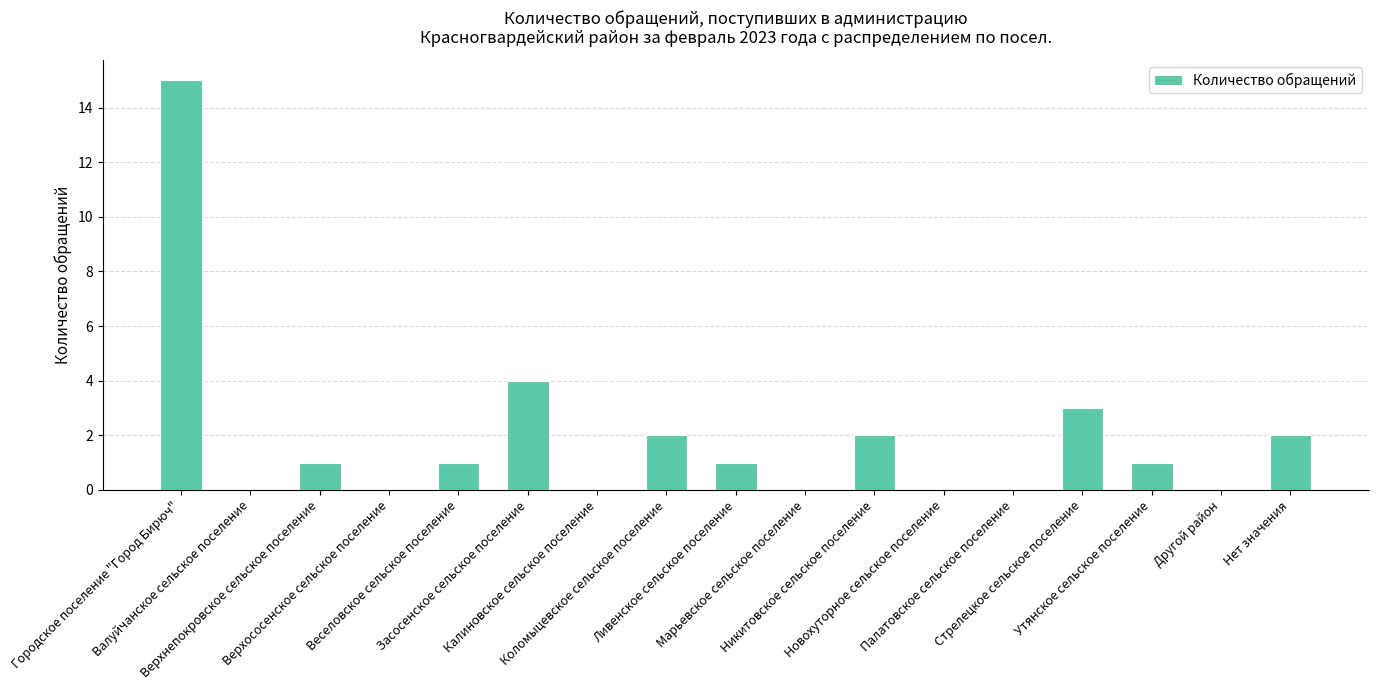

What is the greatest value displayed?

15